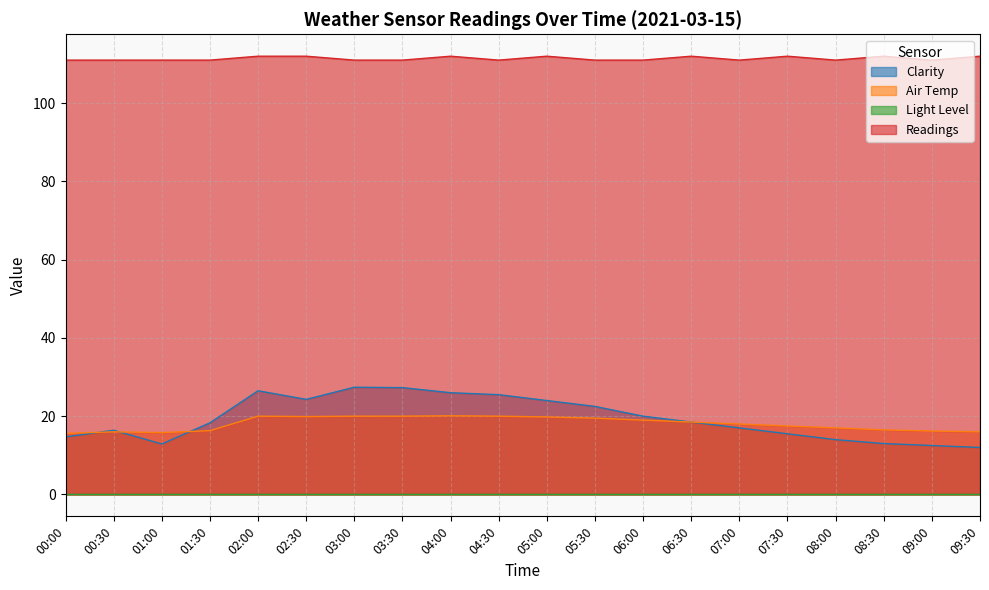

What is the spread (max minus min) of values at 07:00?

111.0